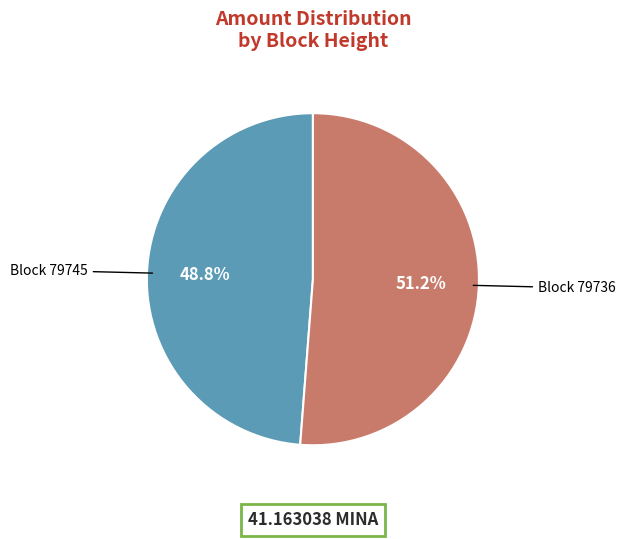

What is the smallest slice in the pie chart?

Block 79745